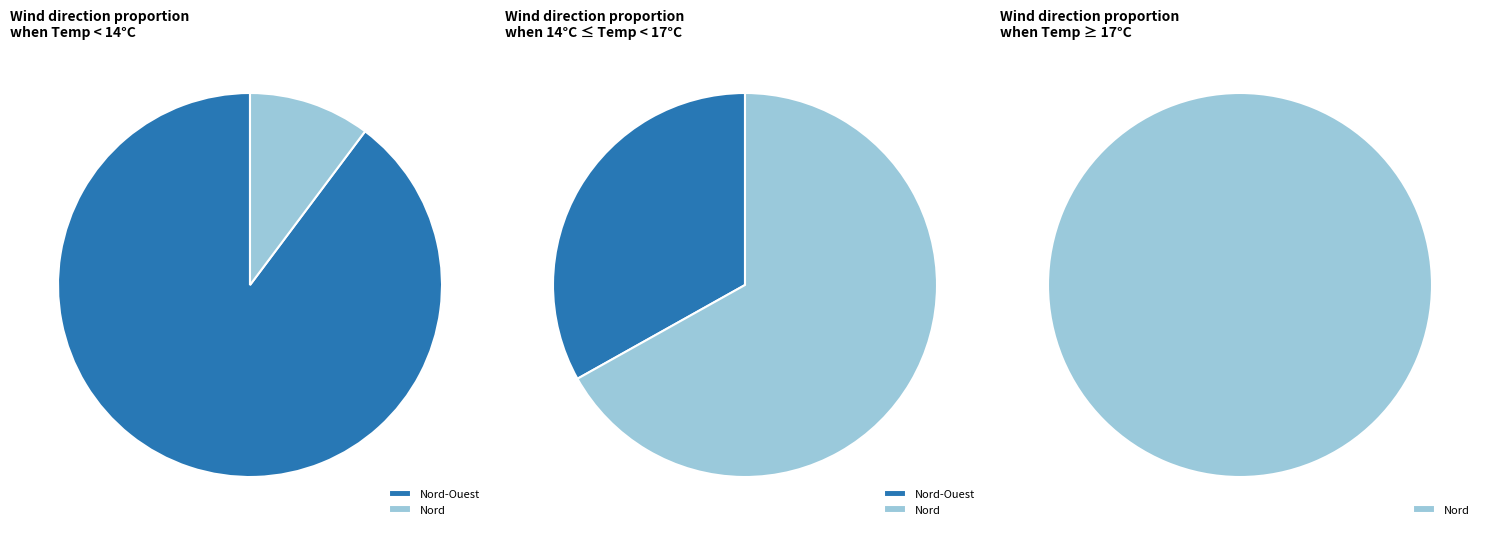

Which slice is the smallest?

Nord-Ouest